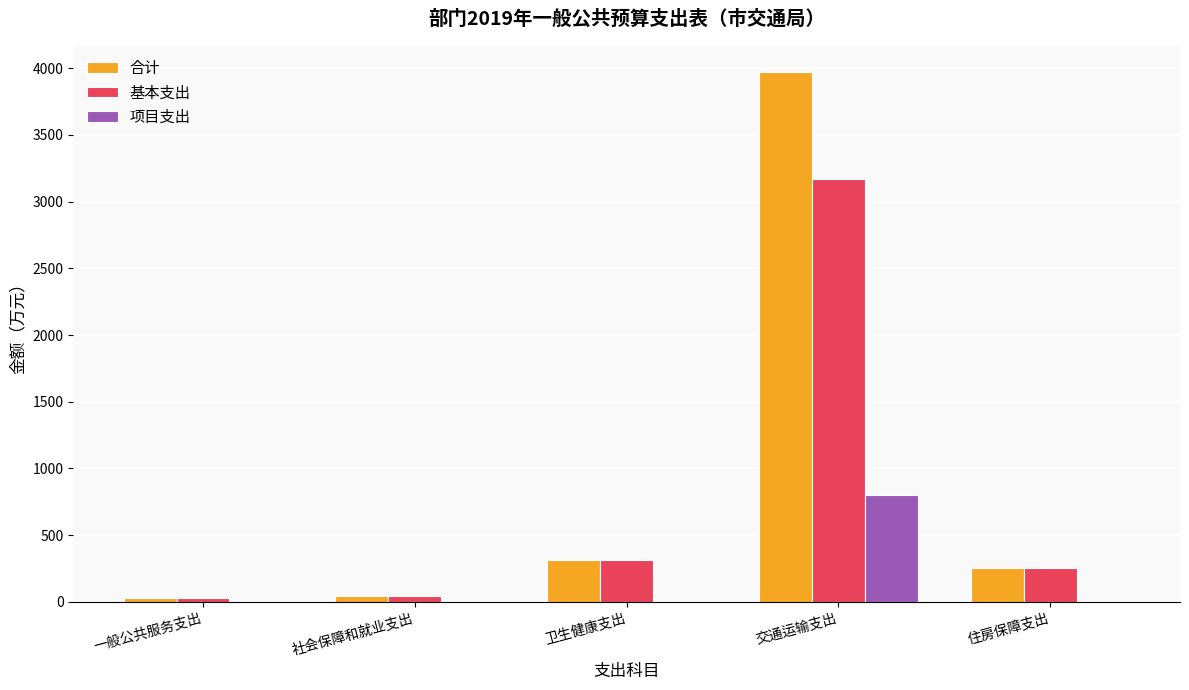

What are all the series names shown in the legend?

合计, 基本支出, 项目支出